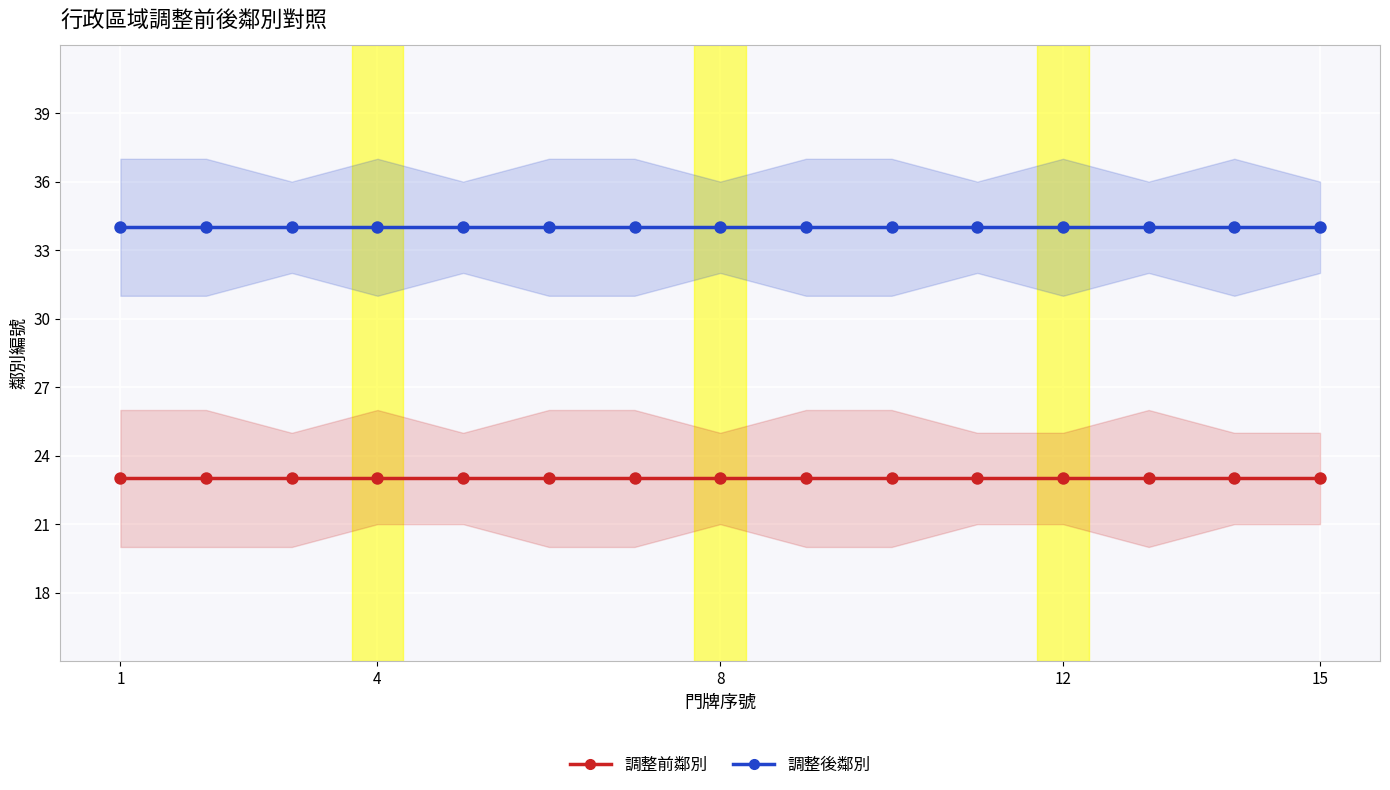

At which category is the sum across all series the highest?

1